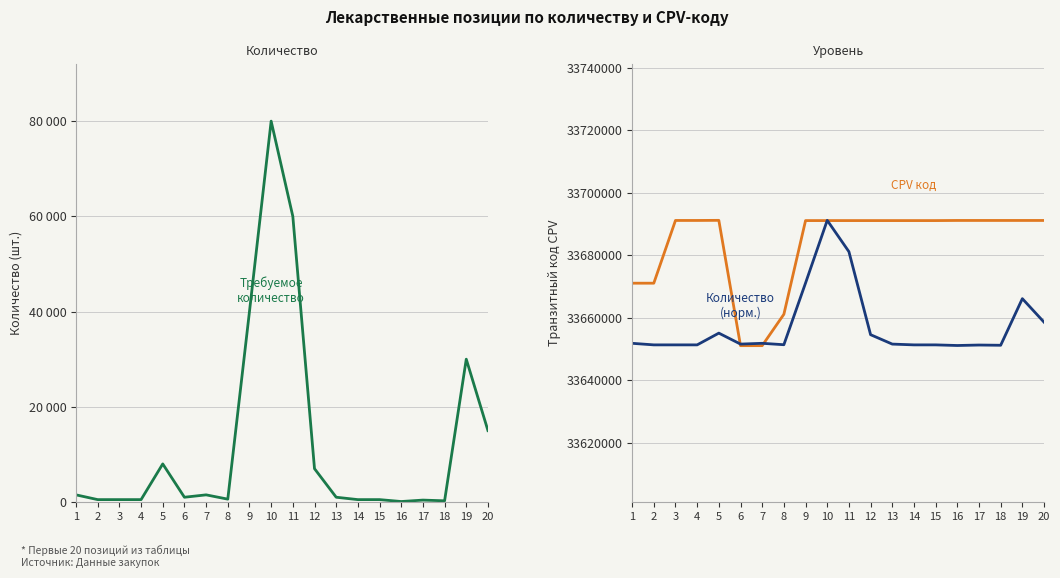

Where is the first local maximum for Требуемое количество?

5